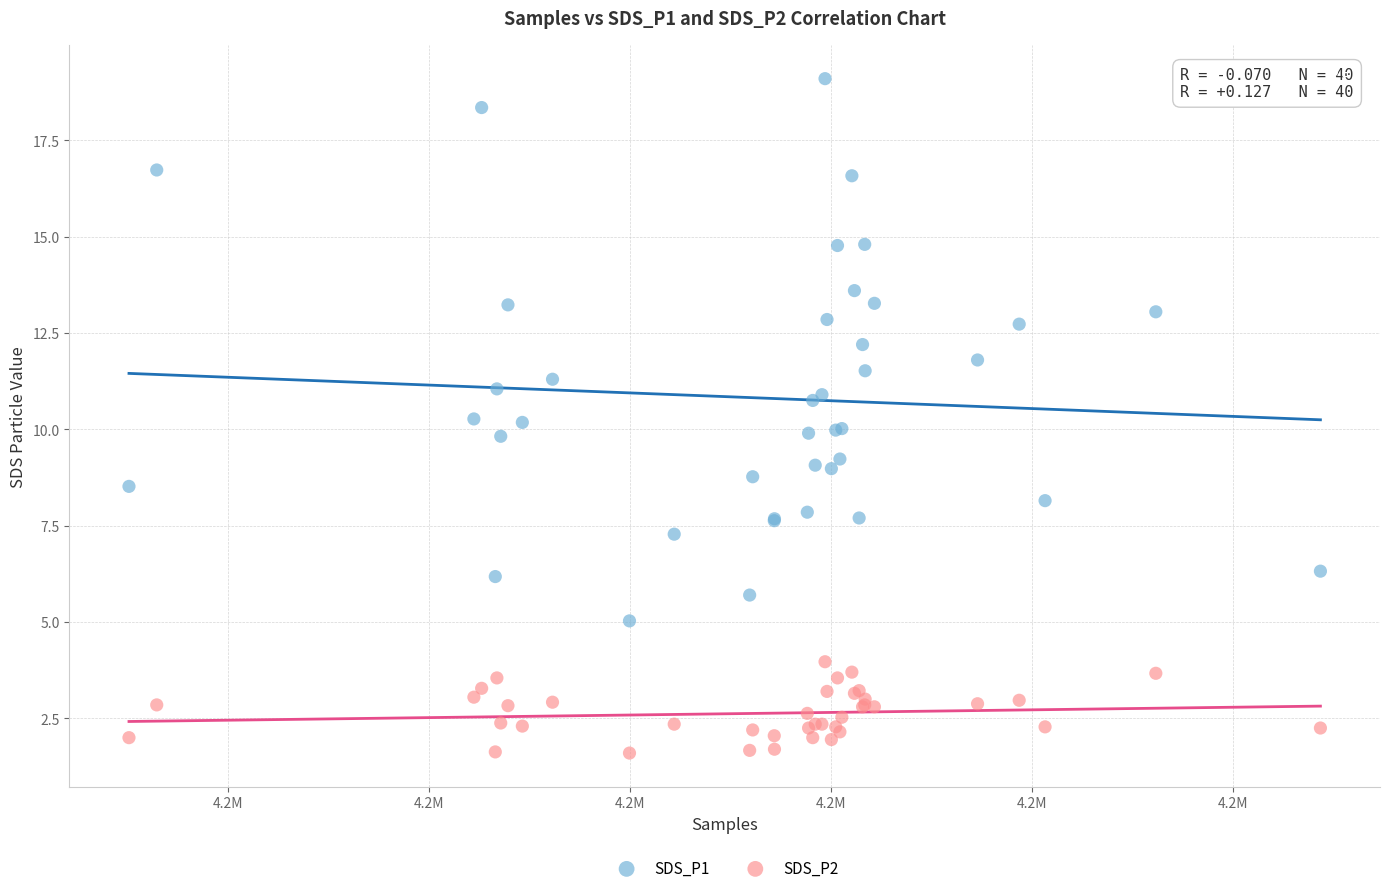

What is the X range (max minus min) for the scatter plot?

59254.0